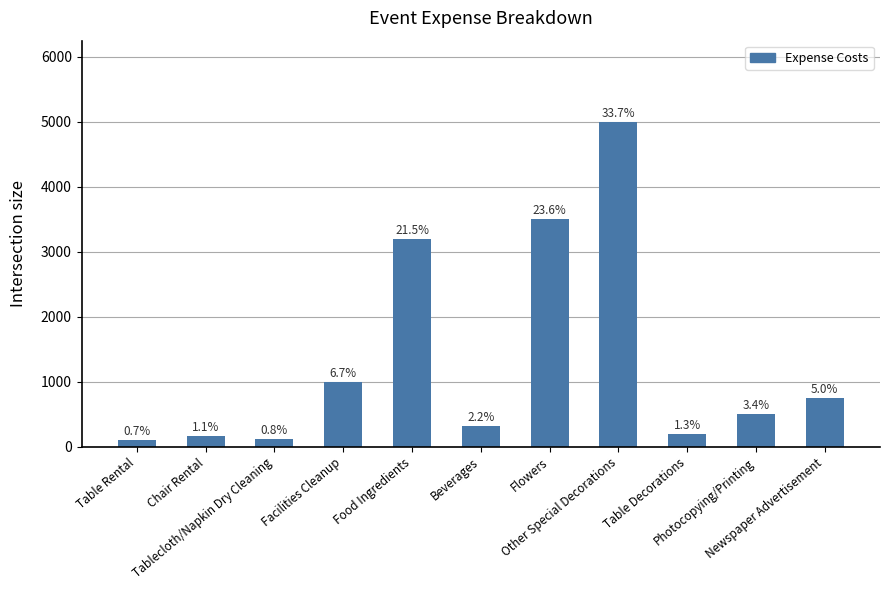

Rank the categories by value from lowest to highest.

Table Rental, Tablecloth/Napkin Dry Cleaning, Chair Rental, Table Decorations, Beverages, Photocopying/Printing, Newspaper Advertisement, Facilities Cleanup, Food Ingredients, Flowers, Other Special Decorations